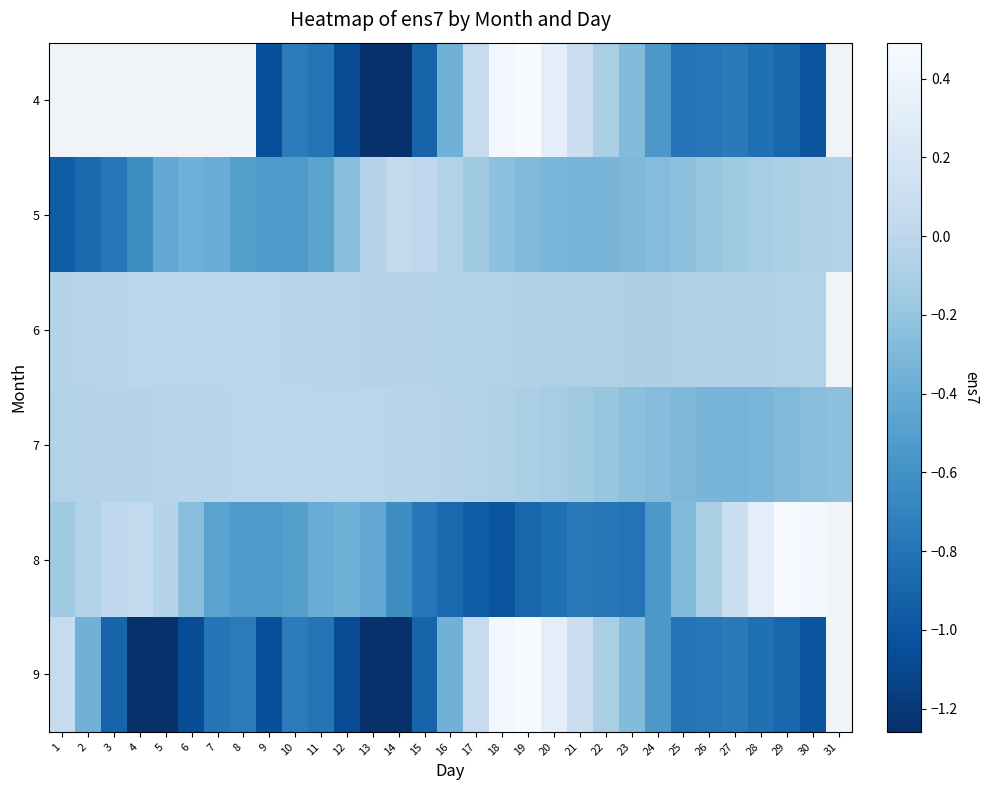

Which category has the highest value in the row_1 series?

14